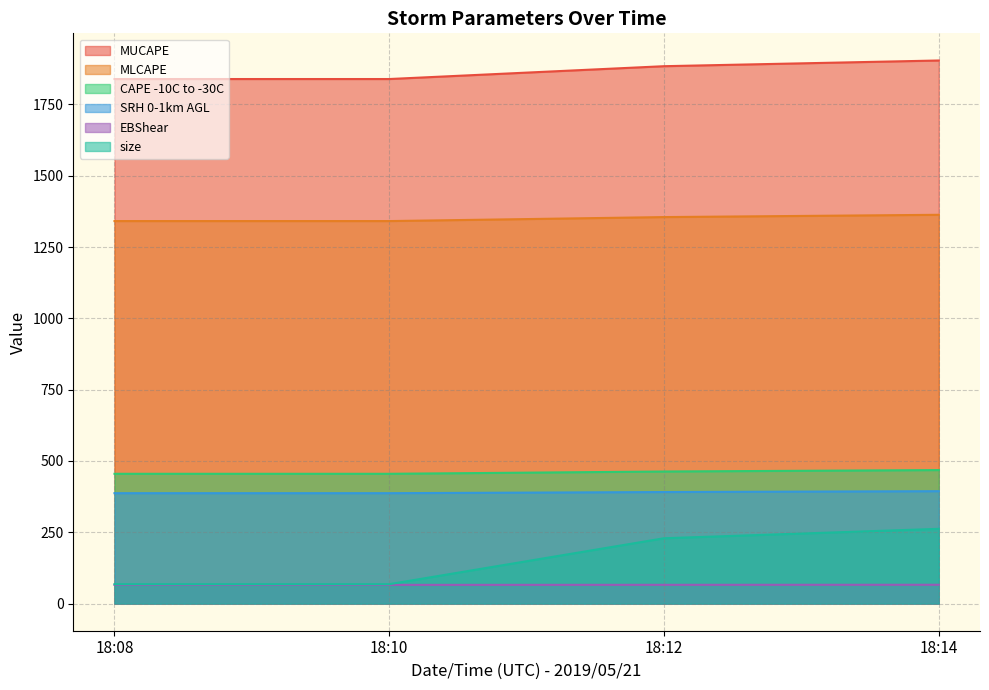

At which label does CAPE -10C to -30C reach its minimum?

18:08